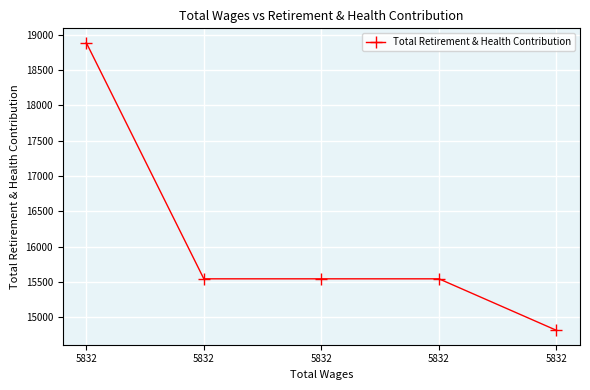

What is the sum of all values?

80327